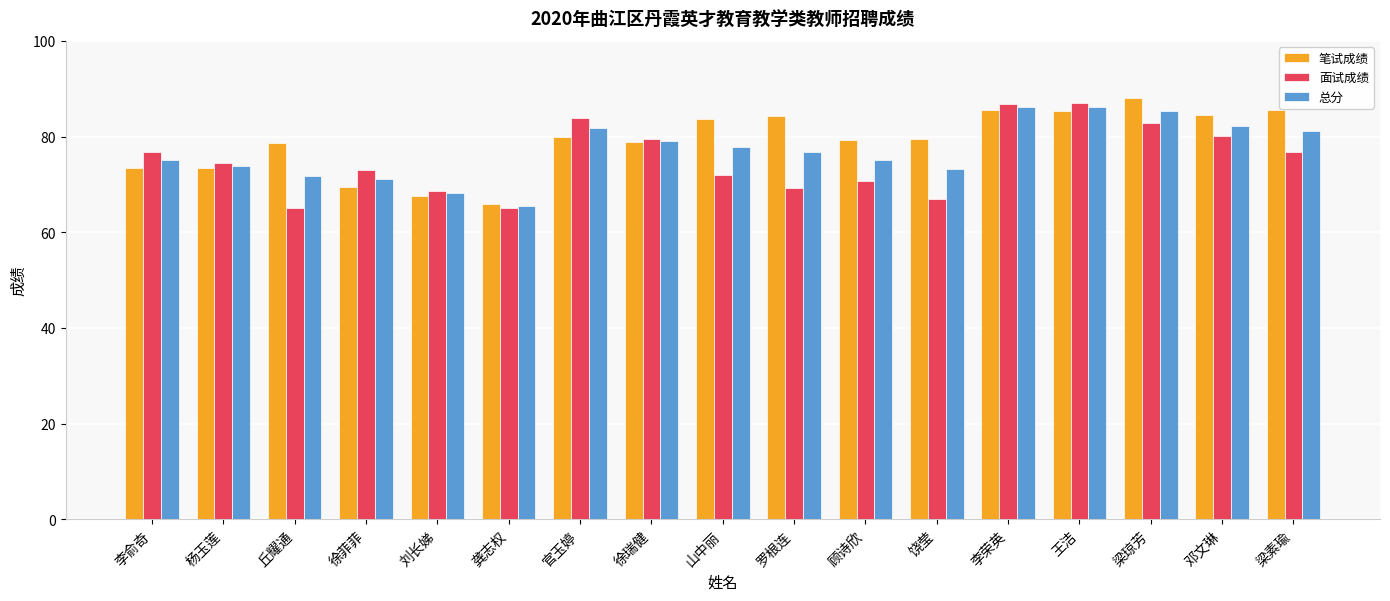

What is the spread (max minus min) of values at 徐菲菲?

3.7